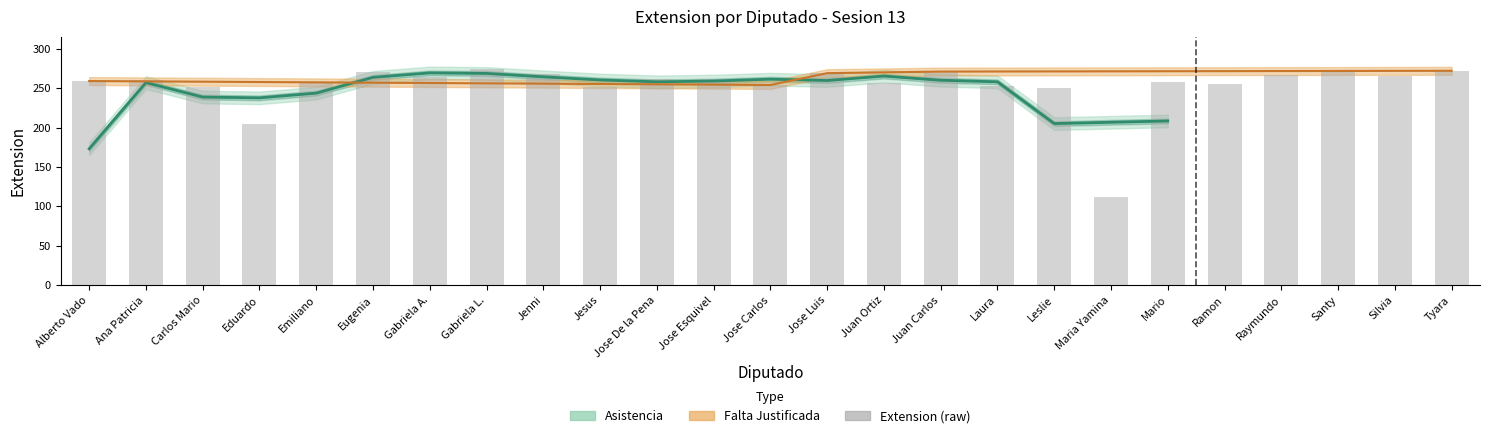

Between Alberto Vado and Juan Carlos, which is larger?

Juan Carlos